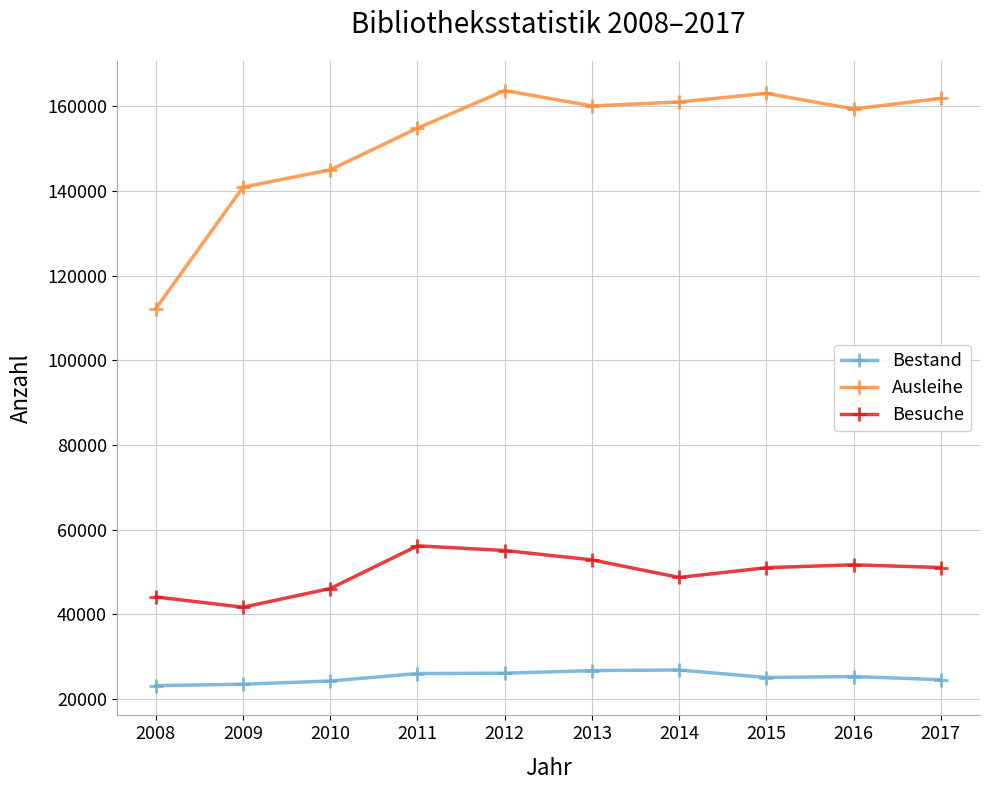

What is the difference between the highest and lowest values at 2014?

134243